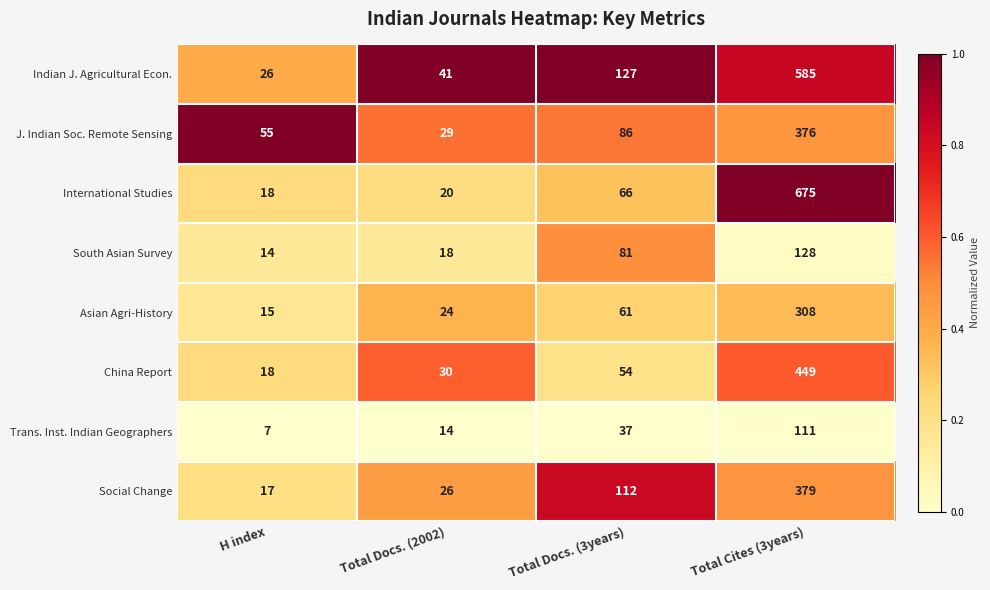

What is the total value across all series at H index?

170